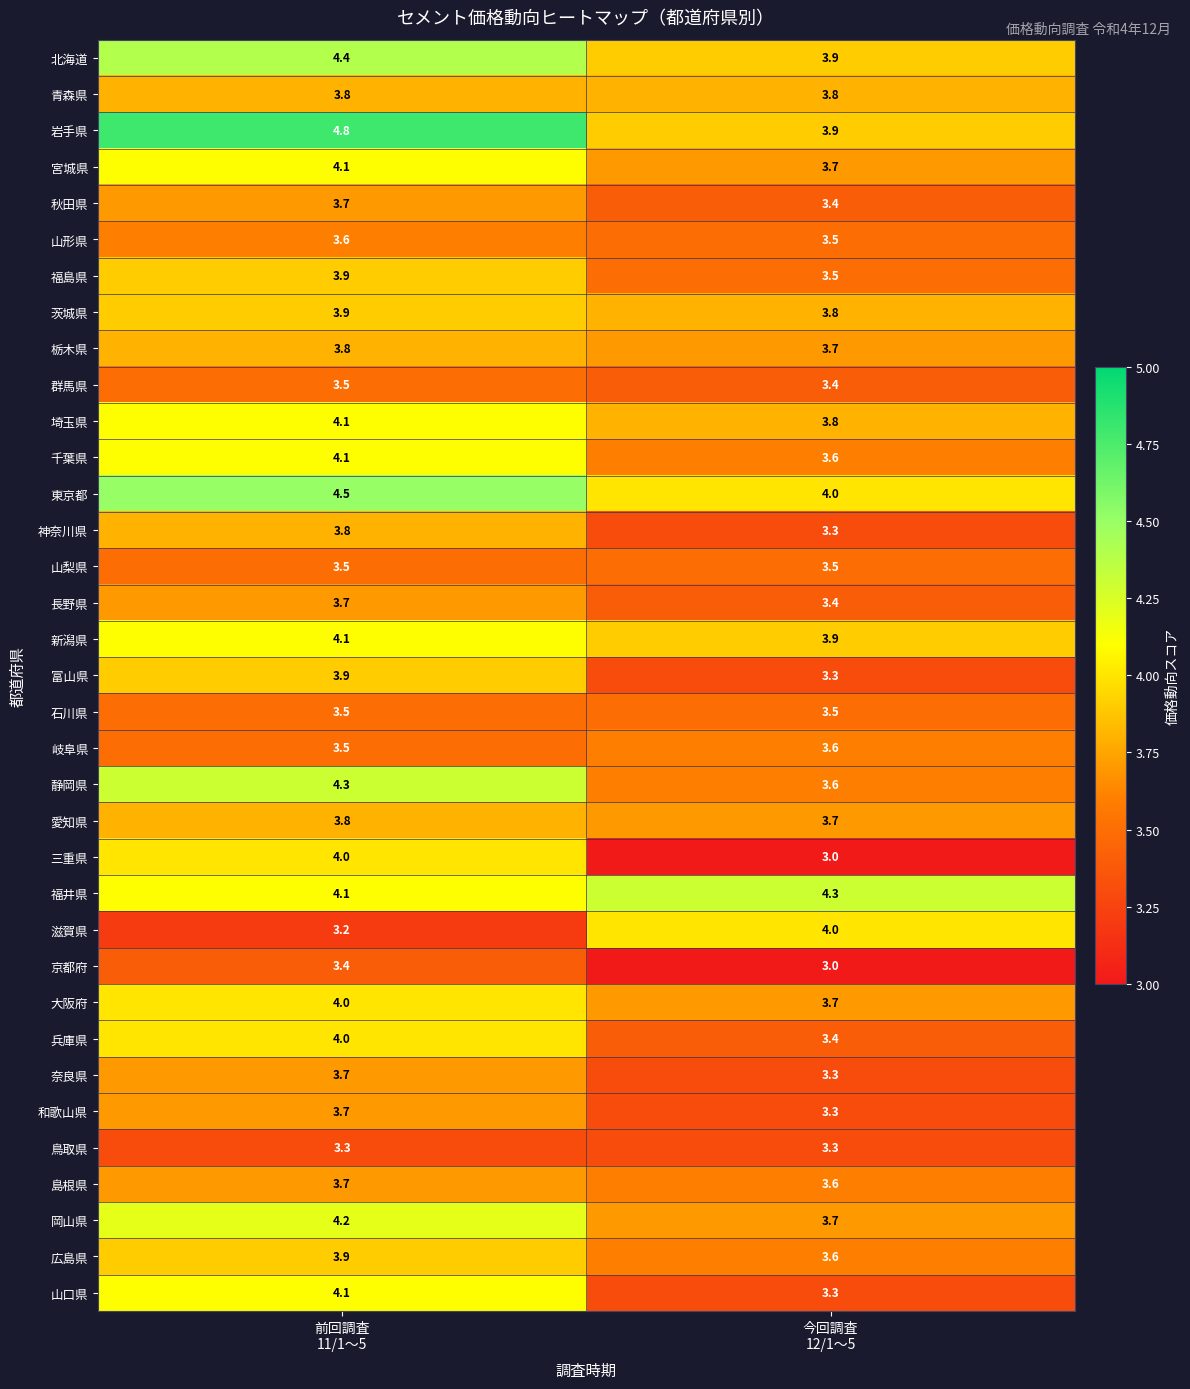

What is the minimum value for 茨城県?

3.8